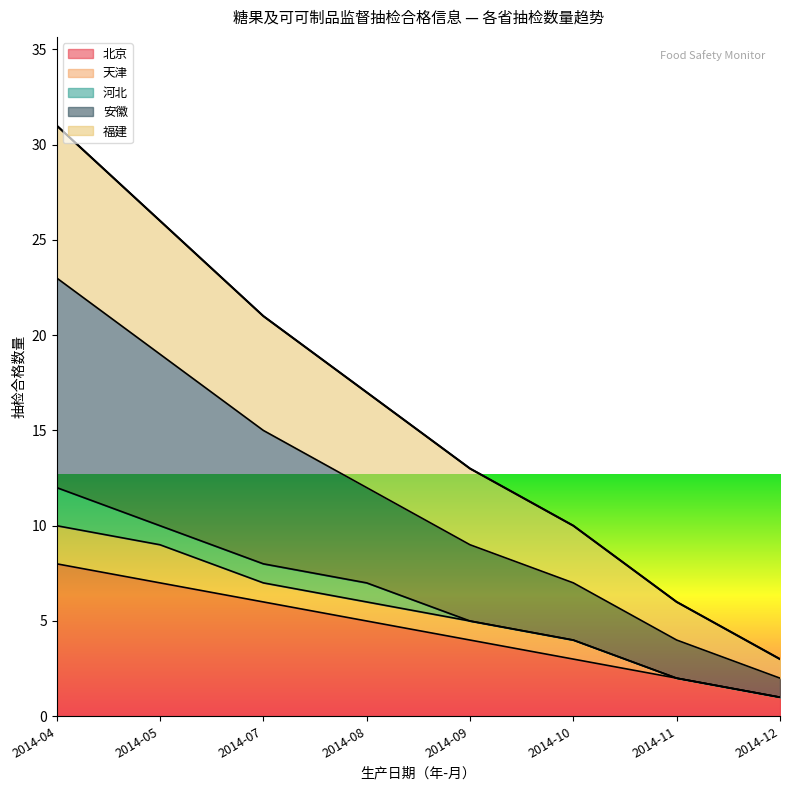

True or false: 安徽 and 北京 intersect in this chart.

False